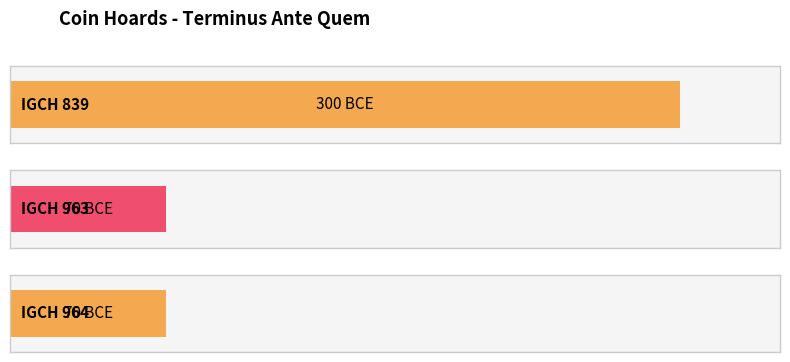

True or false: the data shows -87 at IGCH 839.

False